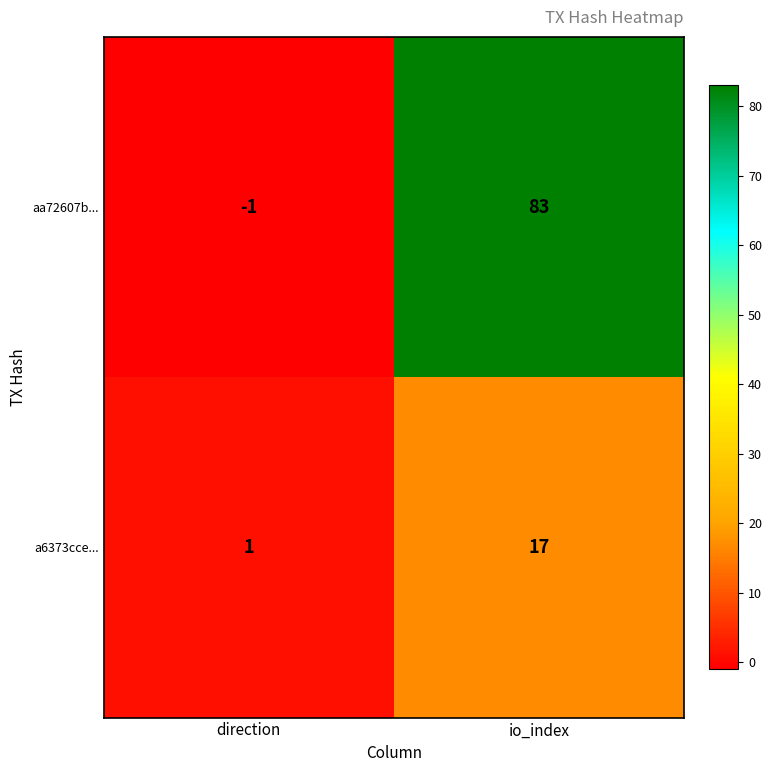

List the series in order of their peak value, highest first.

aa72607b..., a6373cce...